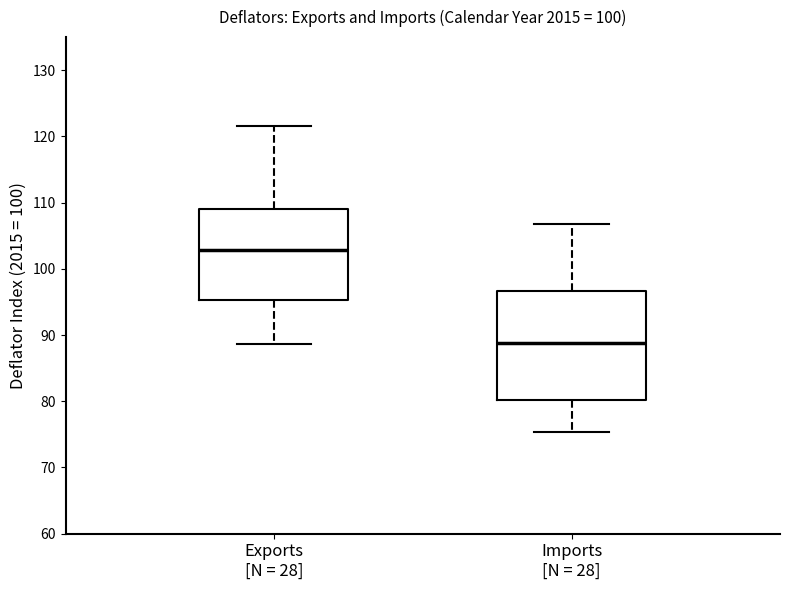

Comparing the boxes themselves (not the whiskers), which one is the tallest?

Imports [N = 28]